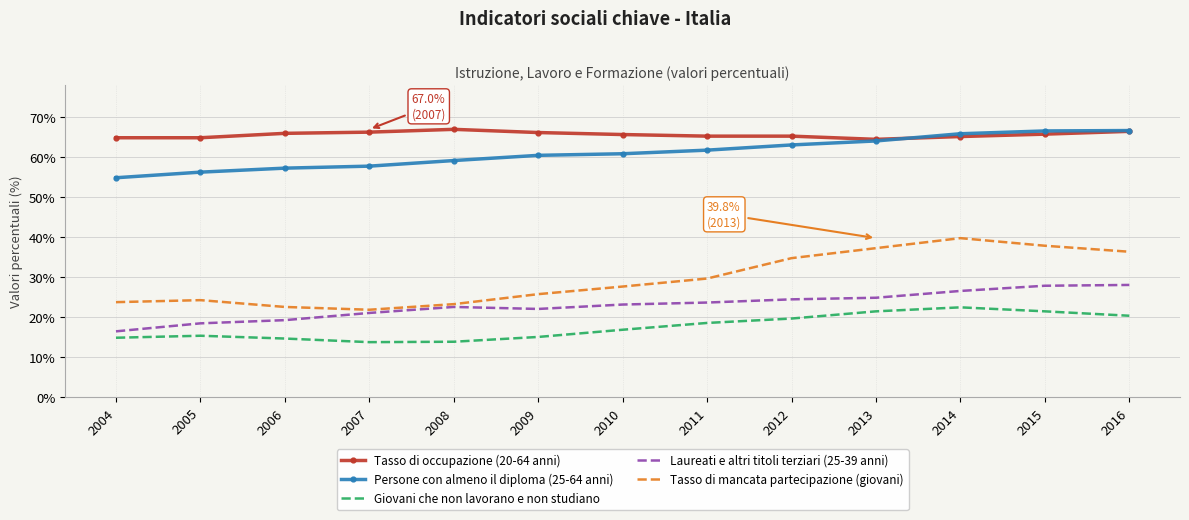

What is the smallest value displayed?

13.8